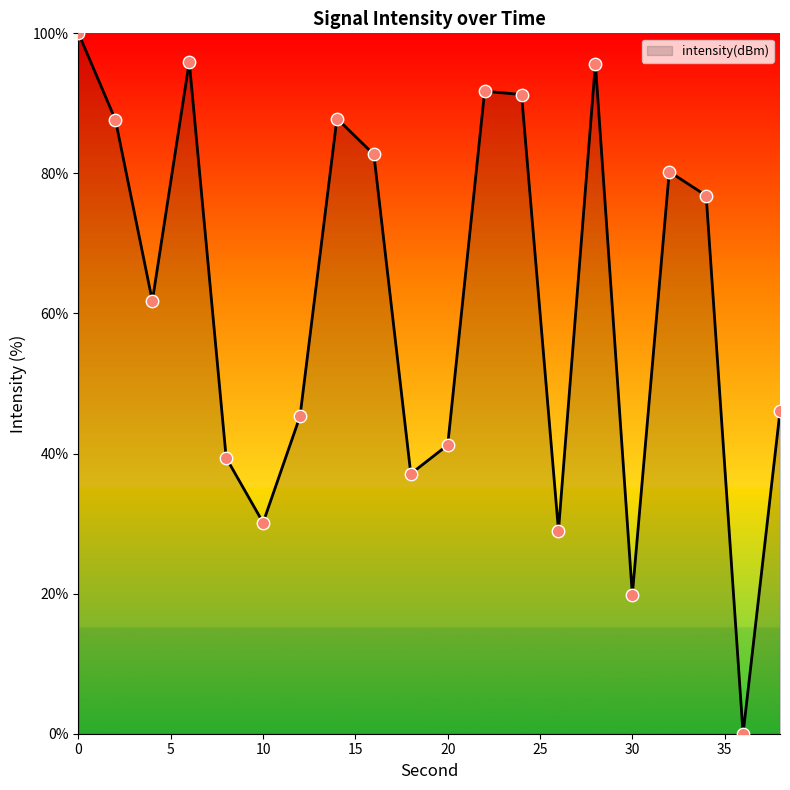

What is the maximum value shown in the chart?

100.0